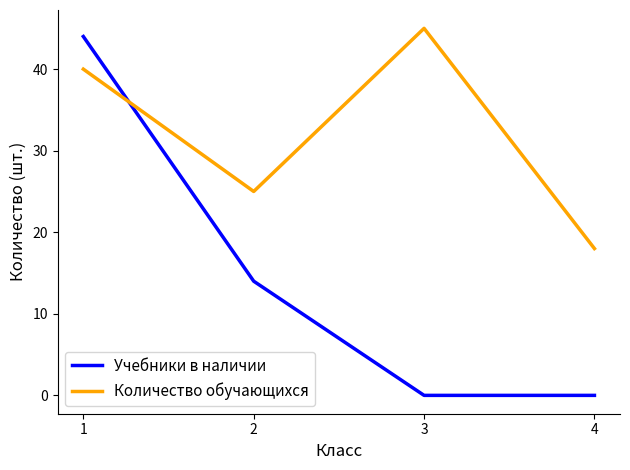

List the series in order of their overall mean, lowest first.

Учебники в наличии, Количество обучающихся